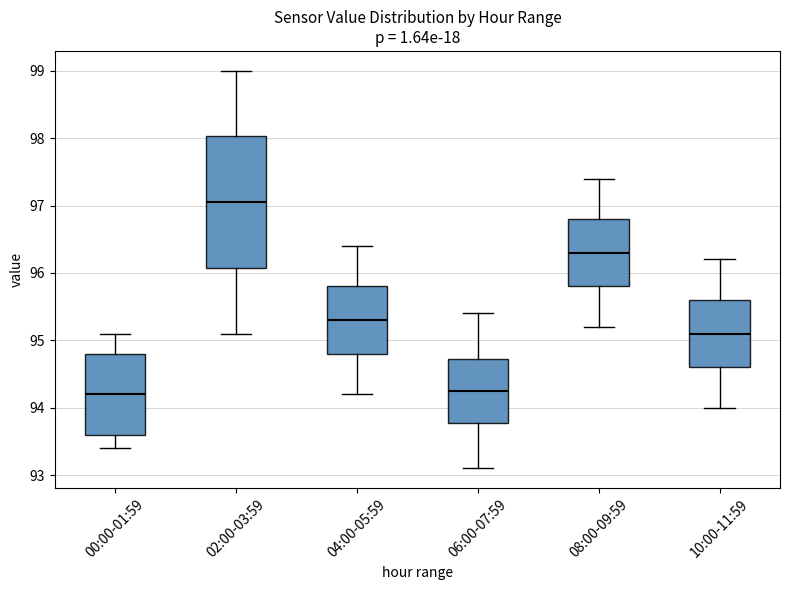

Reading left to right, read every box against the y-axis: the position of its median line, the range the box covers, and the ends of its whiskers. The values are not printed on the chart, so give them approximately, as read against the axis.

00:00-01:59: median 94.2, box 93.6 to 94.8, whiskers 93.4 to 95.1
02:00-03:59: median 97.1, box 96.1 to 98.0, whiskers 95.1 to 99.0
04:00-05:59: median 95.3, box 94.8 to 95.8, whiskers 94.2 to 96.4
06:00-07:59: median 94.3, box 93.8 to 94.7, whiskers 93.1 to 95.4
08:00-09:59: median 96.3, box 95.8 to 96.8, whiskers 95.2 to 97.4
10:00-11:59: median 95.1, box 94.6 to 95.6, whiskers 94.0 to 96.2